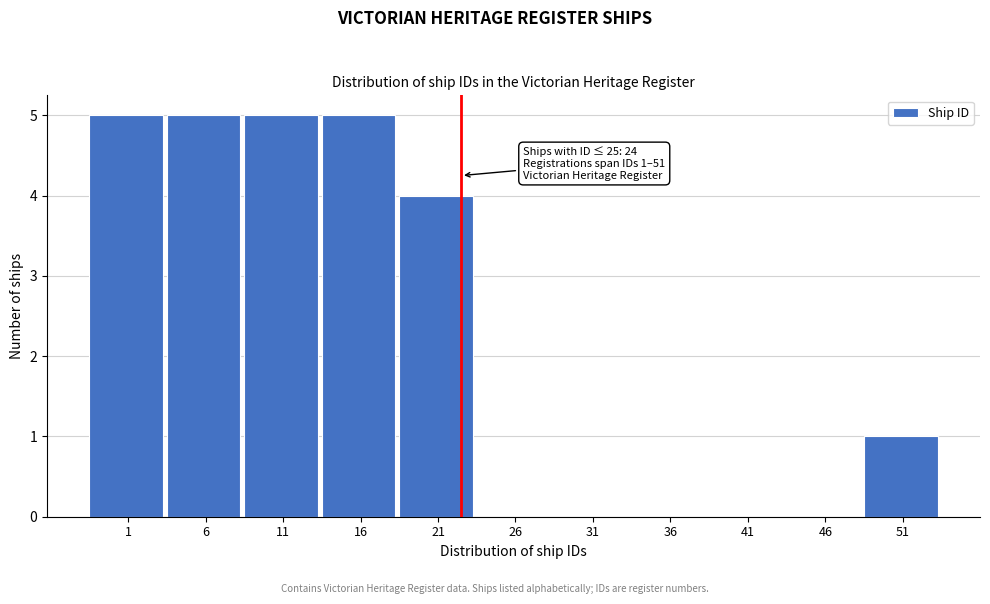

Reading right to left, extract all data points from this chart.

51=1	46=0	41=0	36=0	31=0	26=0	21=4	16=5	11=5	6=5	1=5